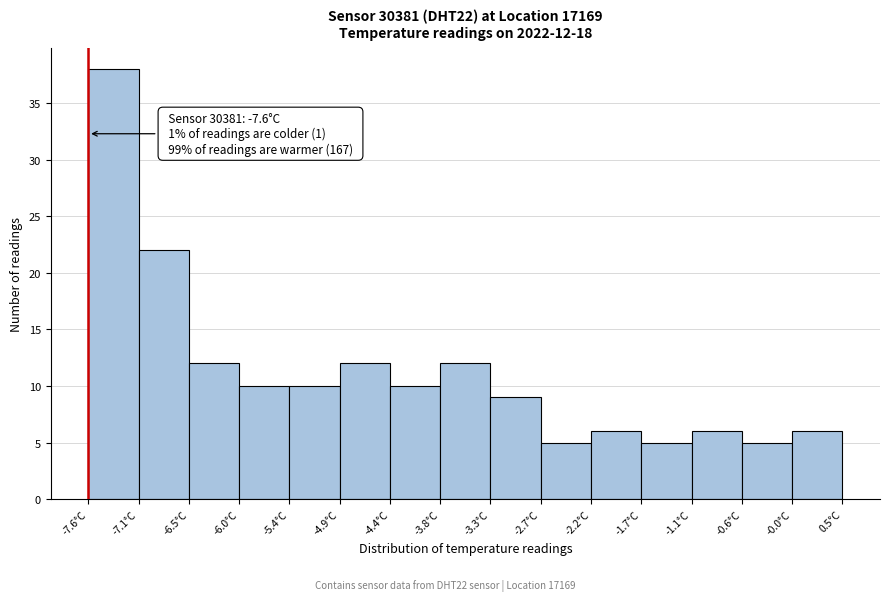

Over which range of the x-axis is the bar tallest?

-7.60 to -7.06